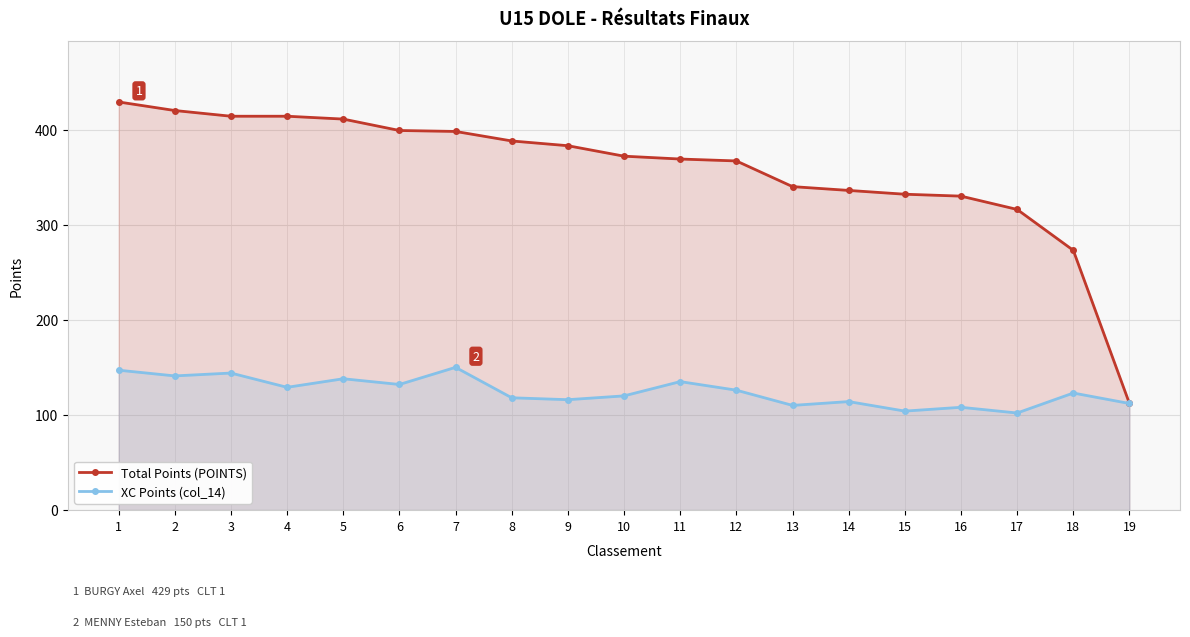

Reading left to right, transcribe all the data shown in this chart.

Total Points (POINTS): 429	420	414	414	411	399	398	388	383	372	369	367	340	336	332	330	316	273	112
XC Points (col_14): 147	141	144	129	138	132	150	118	116	120	135	126	110	114	104	108	102	123	112